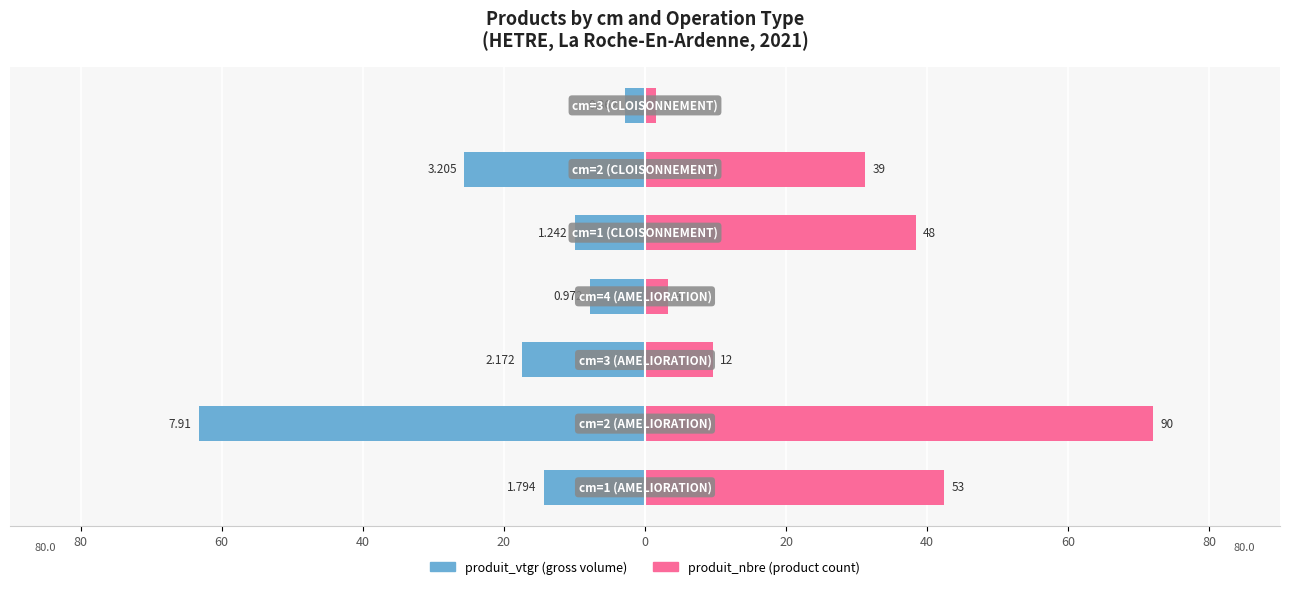

What is the label of the 1st bar from the right?

40